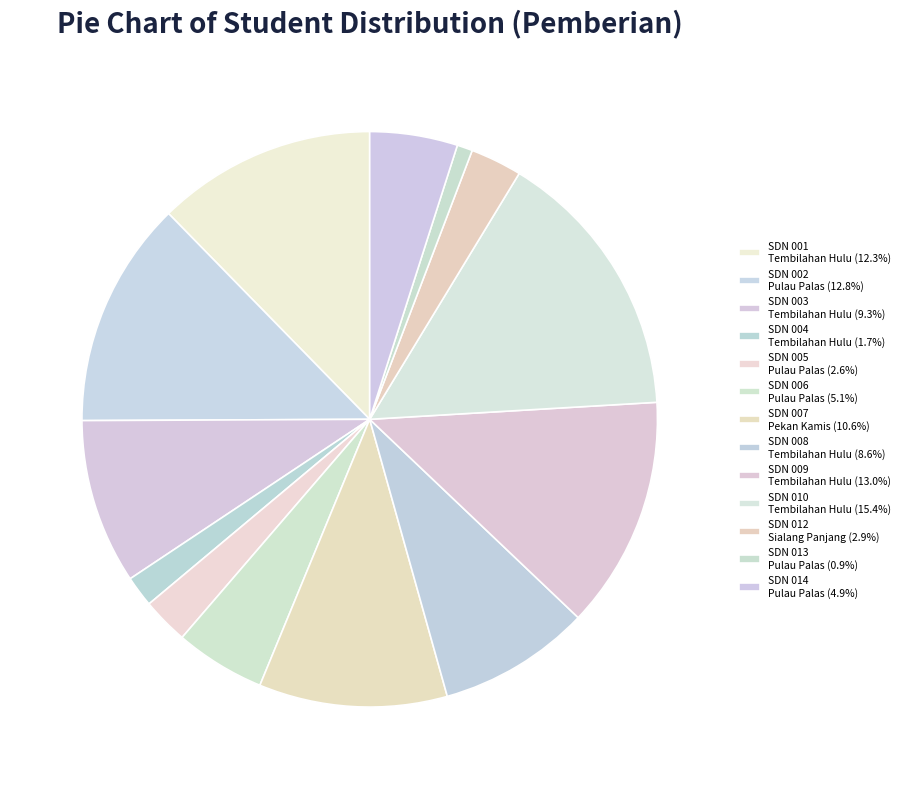

How many slices are in this pie chart?

13